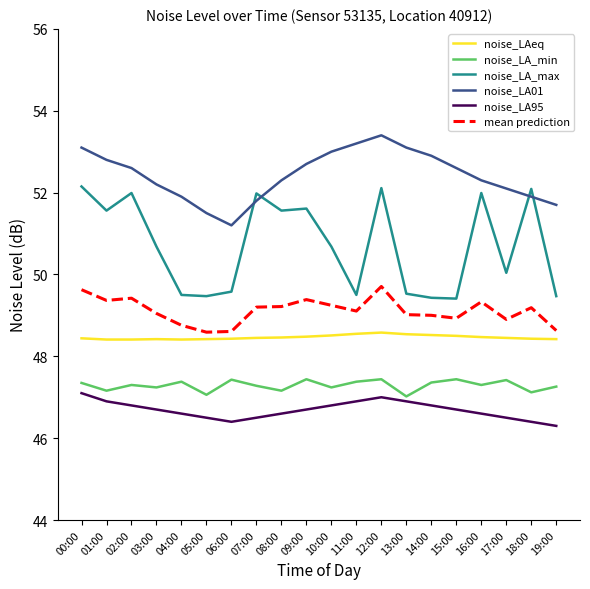

What is the difference between the highest and lowest values at 06:00?

4.8